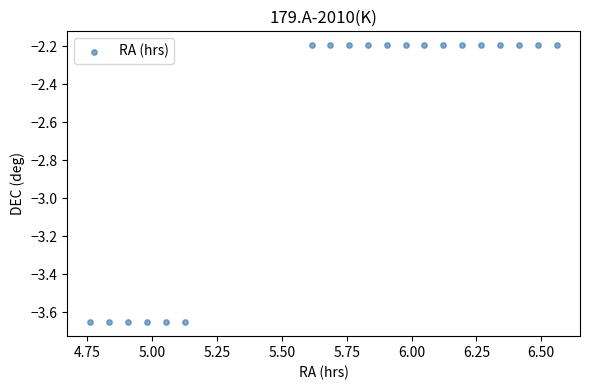

What is the range of Y values (max minus min)?

1.5